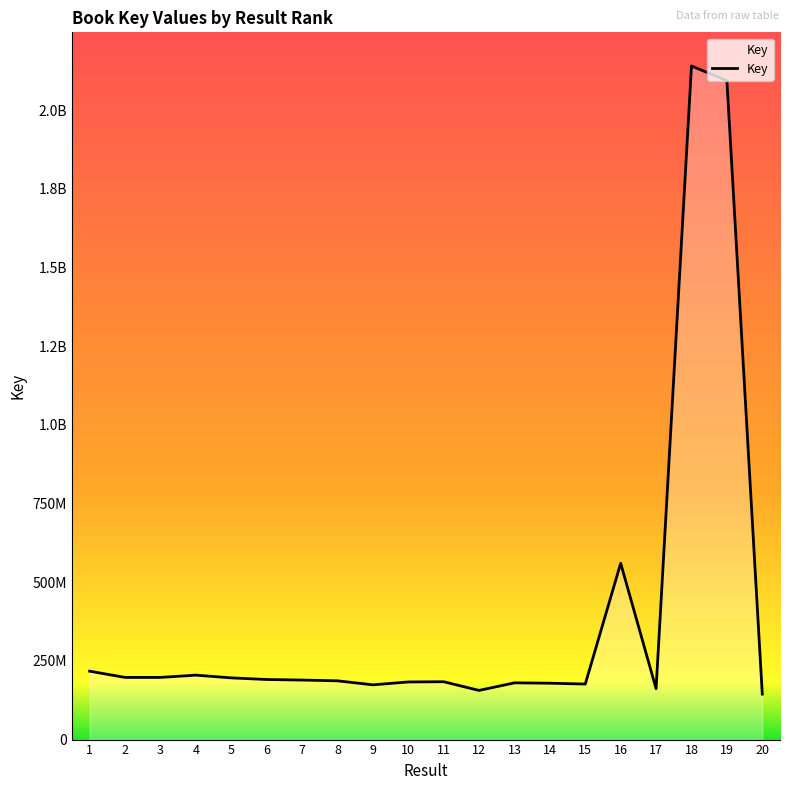

The value at 1 is 305213226. True or false?

False